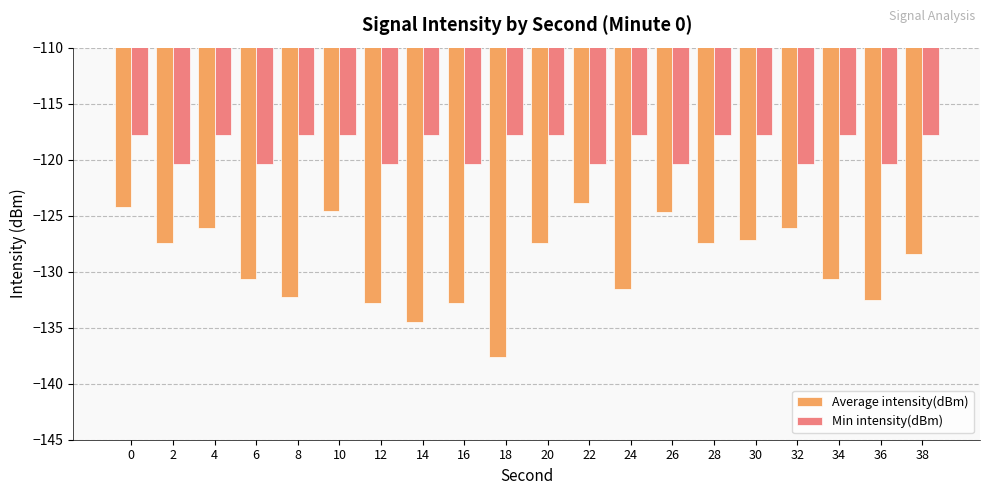

What value does the Min intensity(dBm) series have at 14?

-117.8